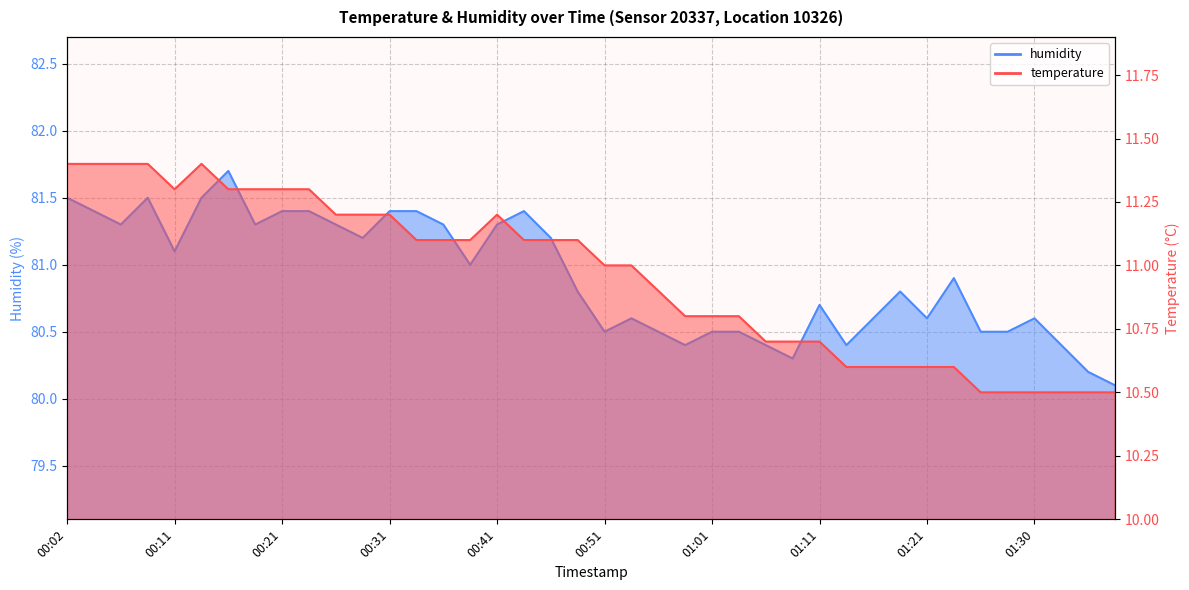

Is it true that temperature equals 5.6 at 00:31?

False